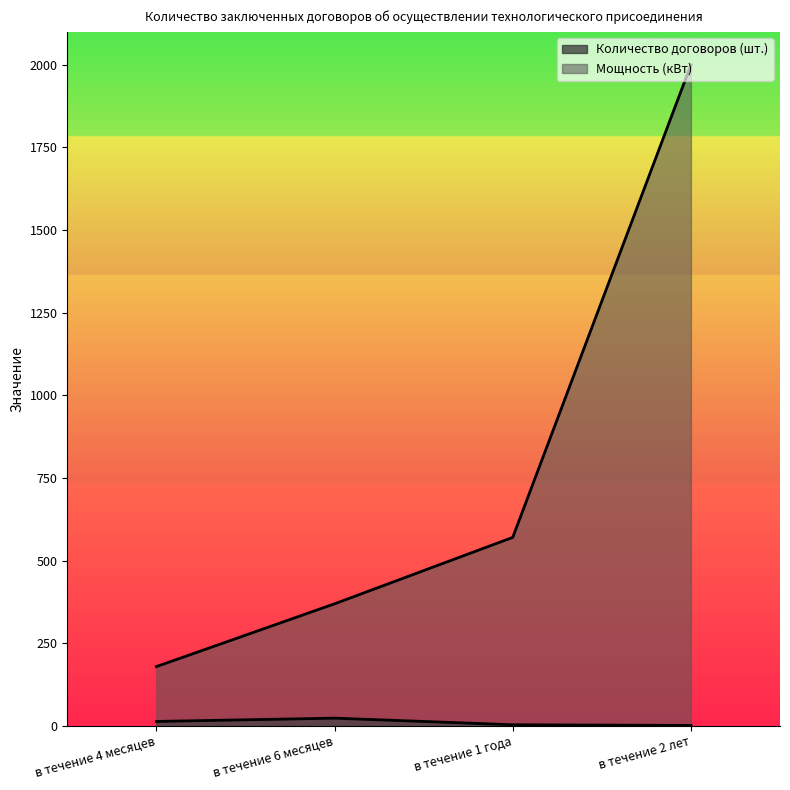

Rank the series by their average value, from highest to lowest.

Мощность (кВт), Количество договоров (шт.)